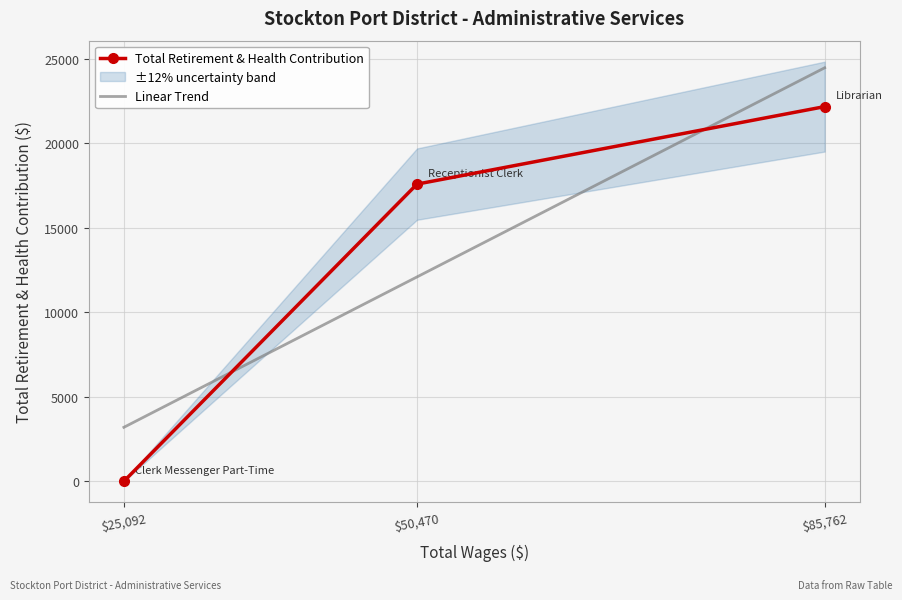

What is the sum of all values?

39757